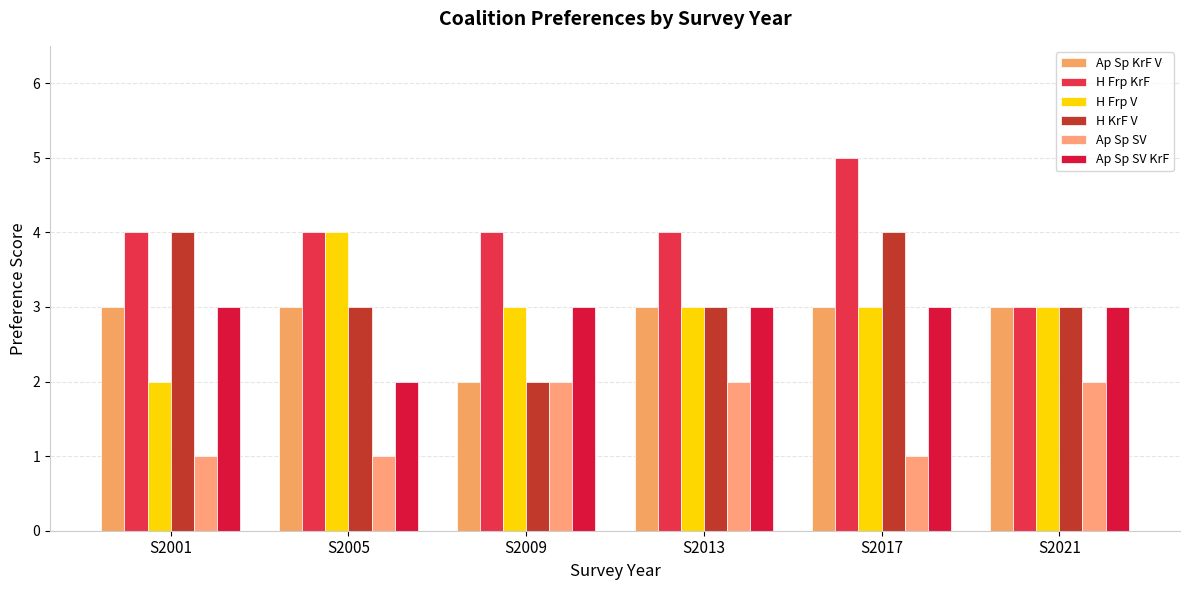

How many bars are there in total?

36